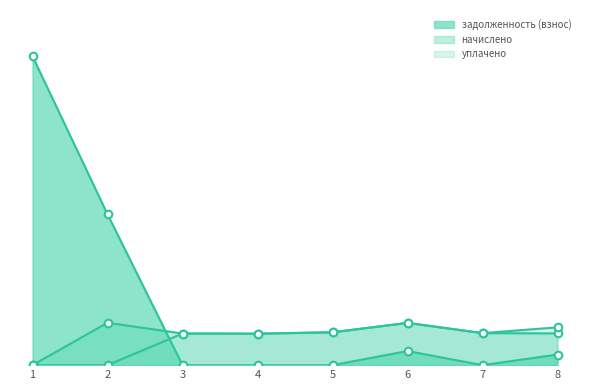

Which series has the largest Y range (max minus min)?

задолженность (взнос)